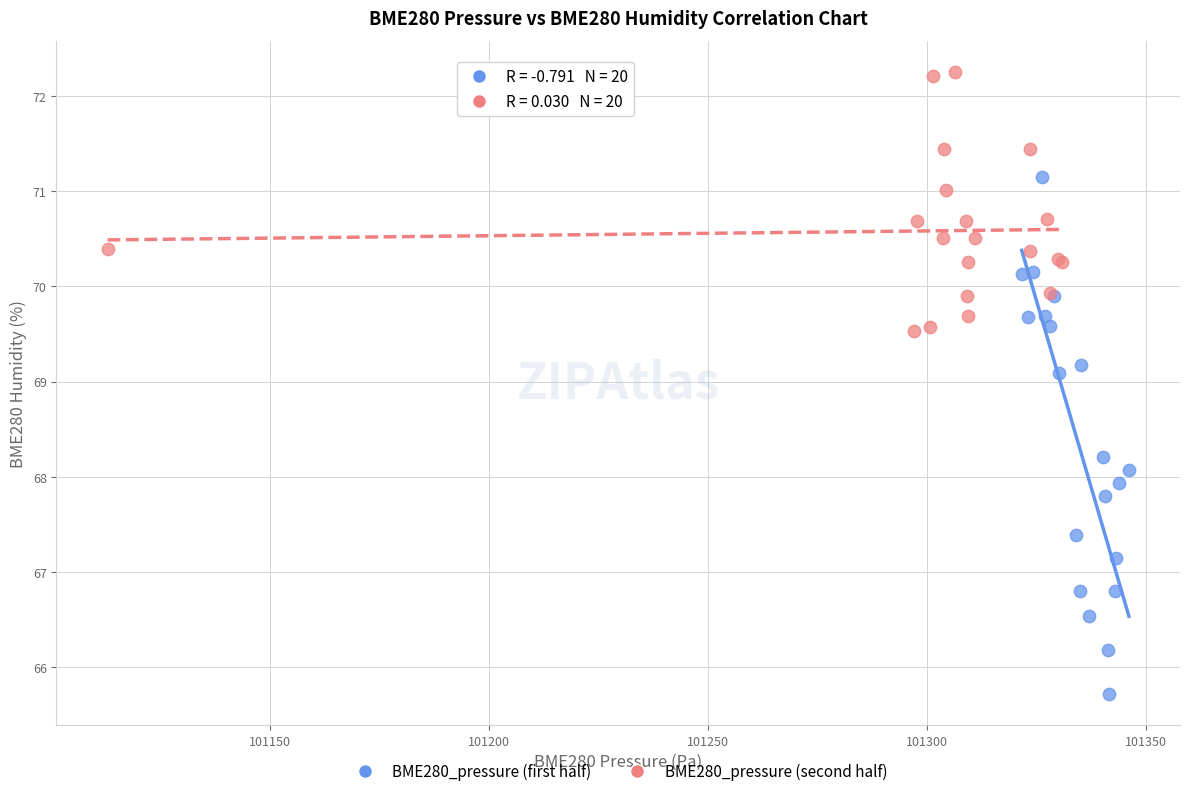

What are all the series names shown in the legend?

BME280_pressure (first half), BME280_pressure (second half)